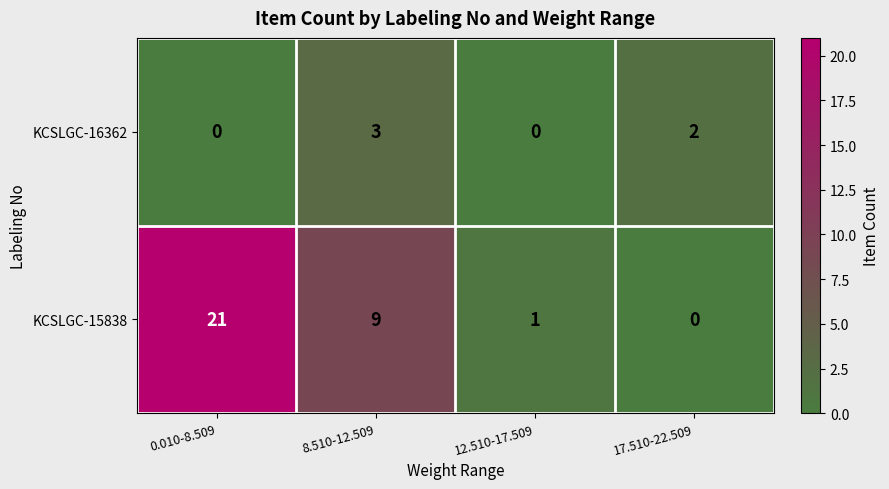

Reading left to right, extract all data points from this chart.

KCSLGC-16362: 0.010-8.509=0	8.510-12.509=3	12.510-17.509=0	17.510-22.509=2
KCSLGC-15838: 0.010-8.509=21	8.510-12.509=9	12.510-17.509=1	17.510-22.509=0